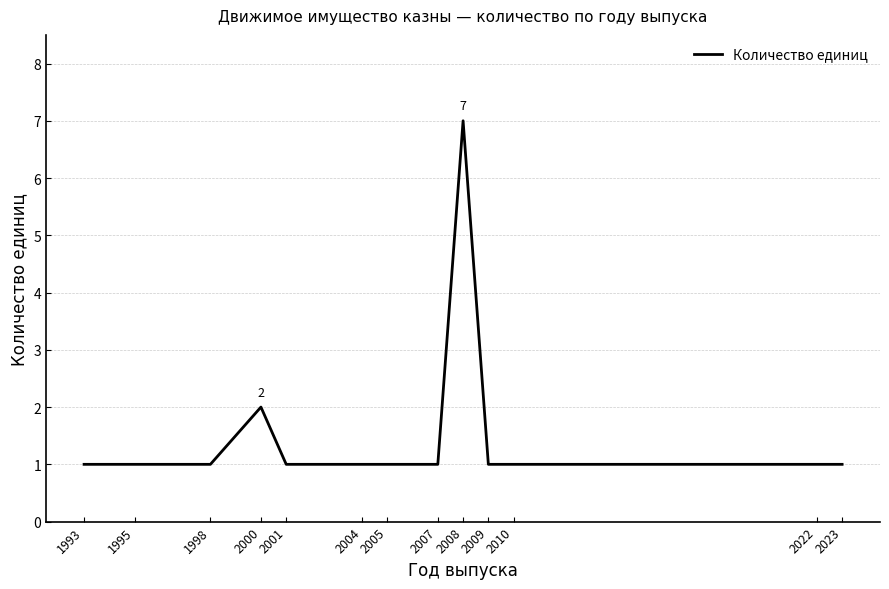

What is the difference between the maximum and minimum values?

6